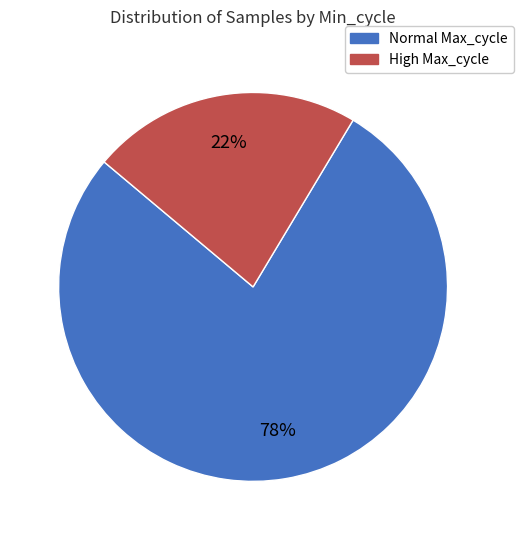

To the nearest percent, what is the average slice percentage?

50%